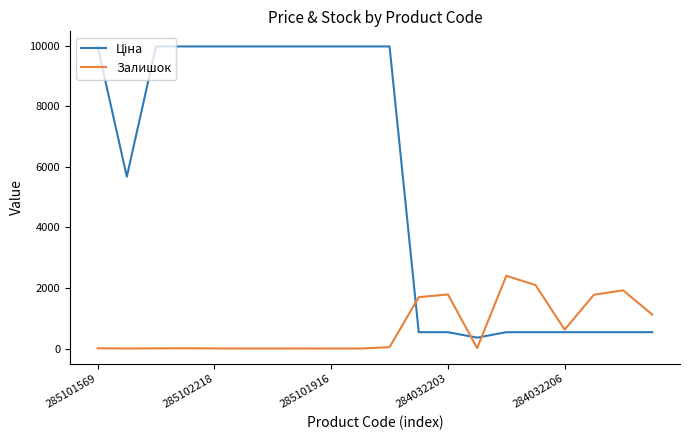

What is the highest value of the Залишок series?

2401.0